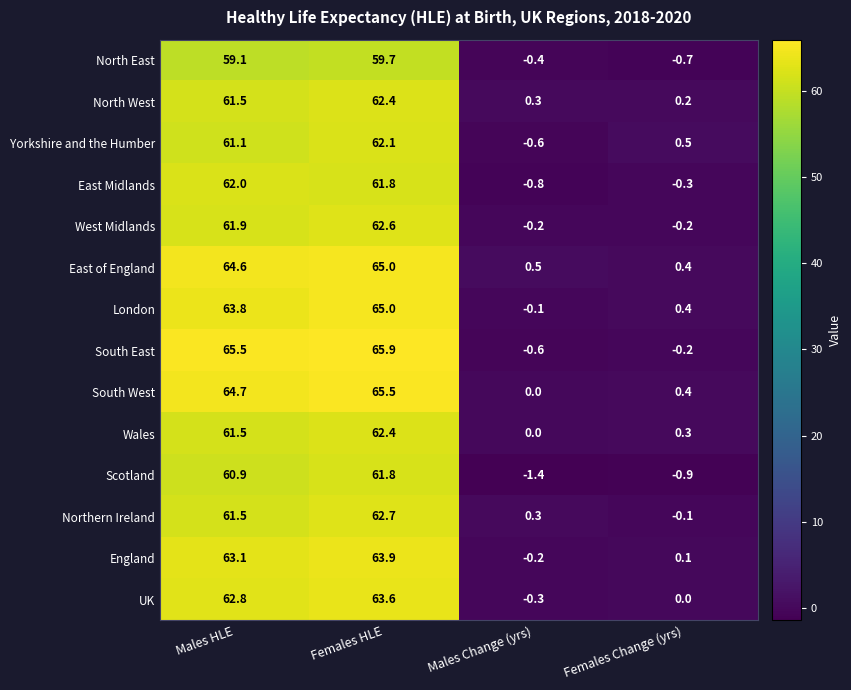

At which label does East Midlands first exceed 61?

Males HLE